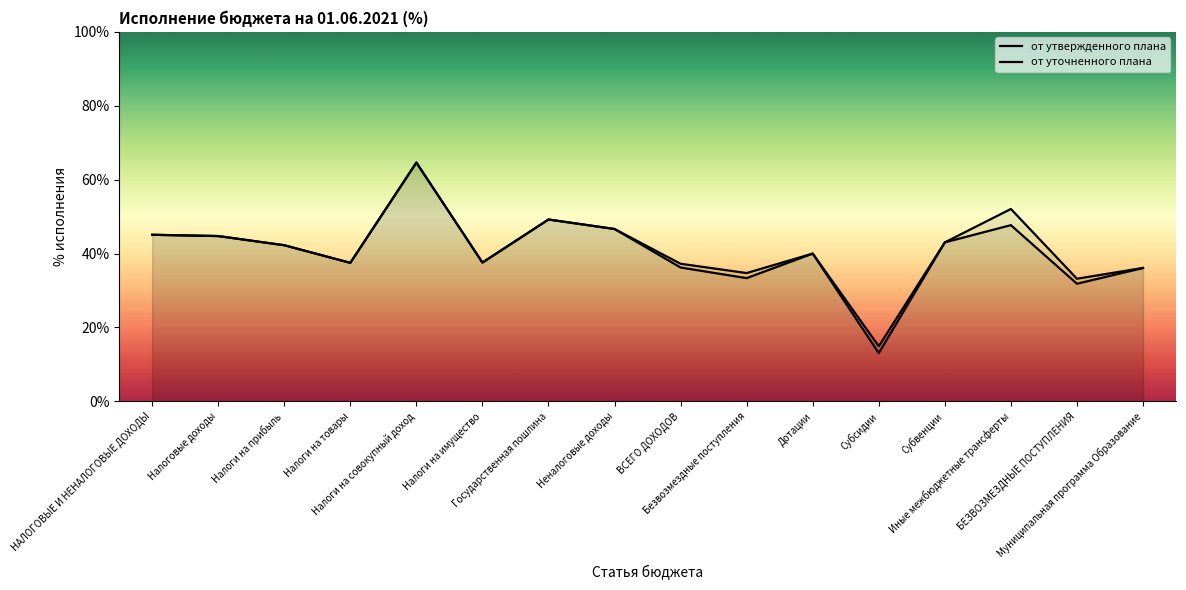

The value of от уточненного плана at Налоги на совокупный доход is 64.6. True or false?

True